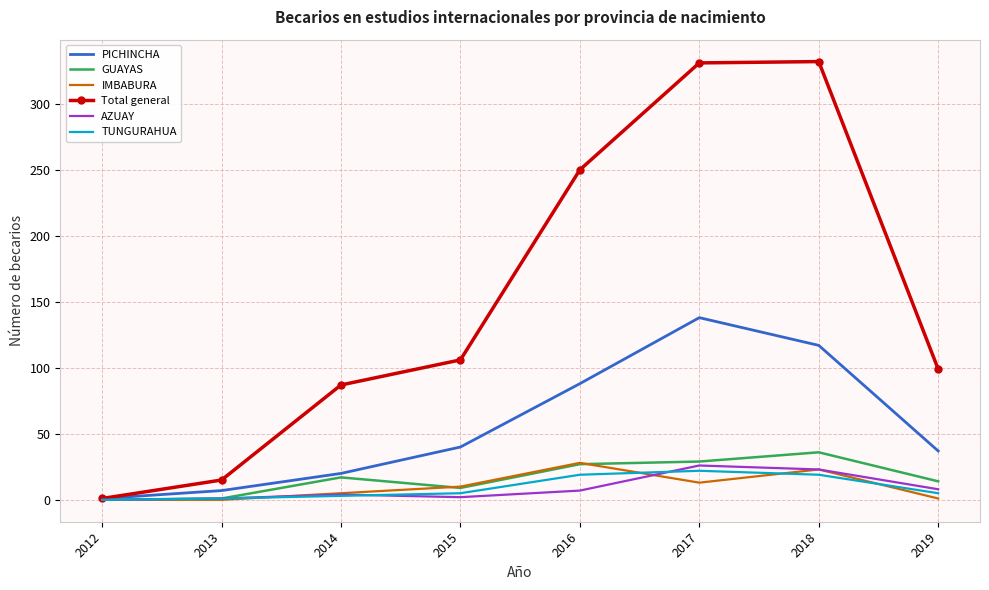

Which series ends up on top after the final intersection of IMBABURA and TUNGURAHUA?

TUNGURAHUA